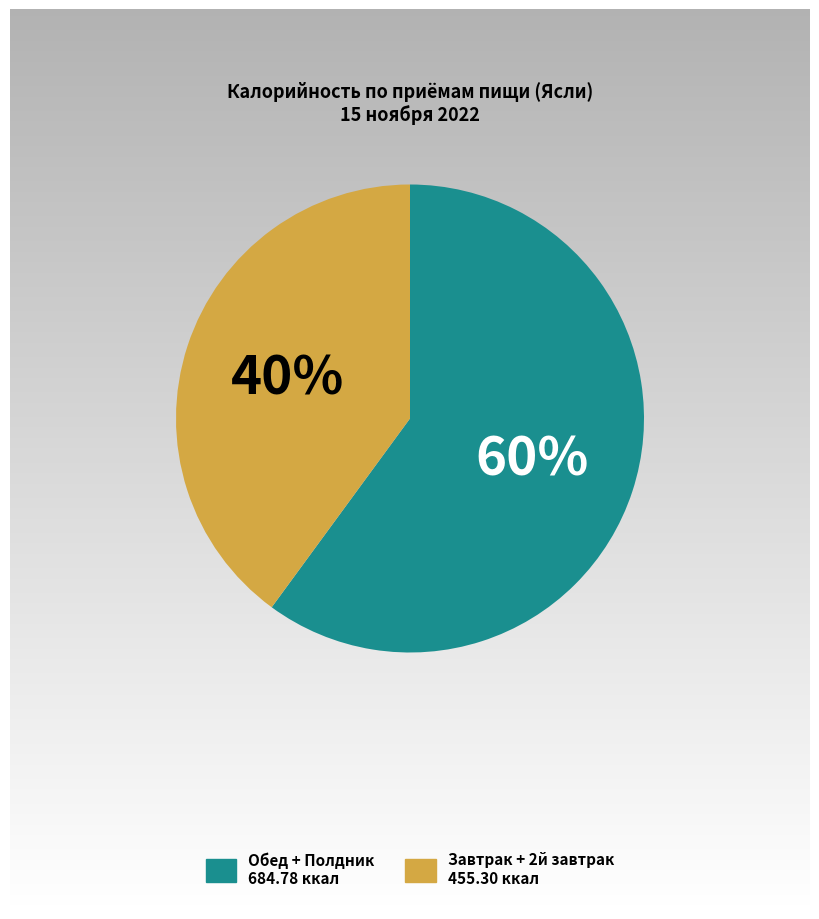

Which category has the smallest portion of the pie?

Завтрак + 2й завтрак 455.30 ккал